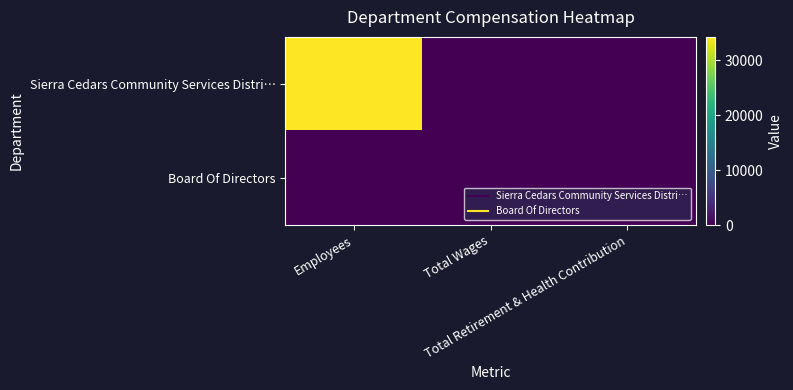

Reading left to right, list all the values displayed in this chart.

Sierra Cedars Community Services Distri…: Employees=34300	Total Wages=0	Total Retirement & Health Contribution=0
Board Of Directors: Employees=0	Total Wages=0	Total Retirement & Health Contribution=0